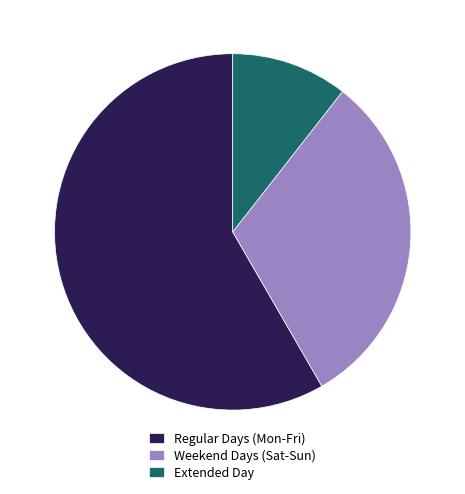

What is the largest slice in the pie chart?

Regular Days (Mon-Fri)